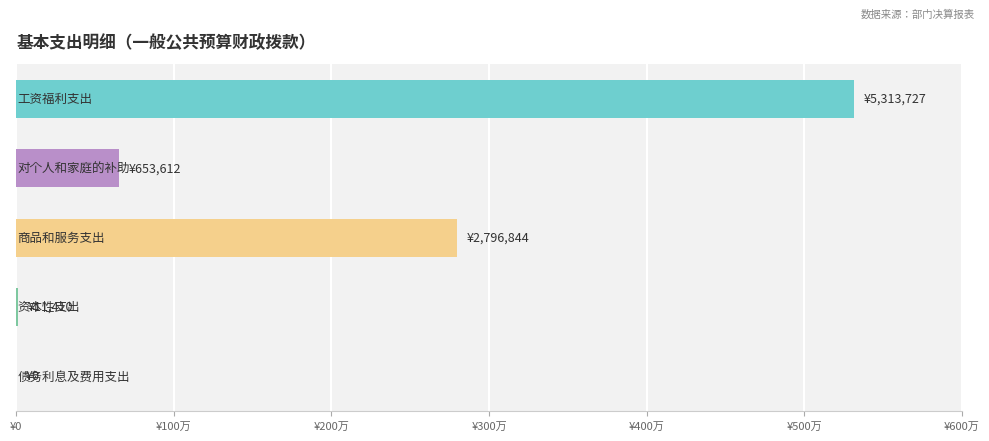

At which category does the chart reach its peak across all series?

工资福利支出